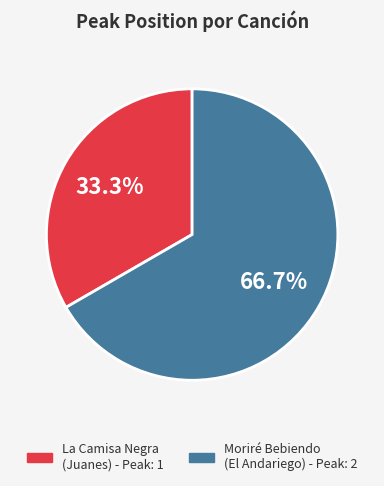

Is there any slice that represents more than half of the pie?

Yes